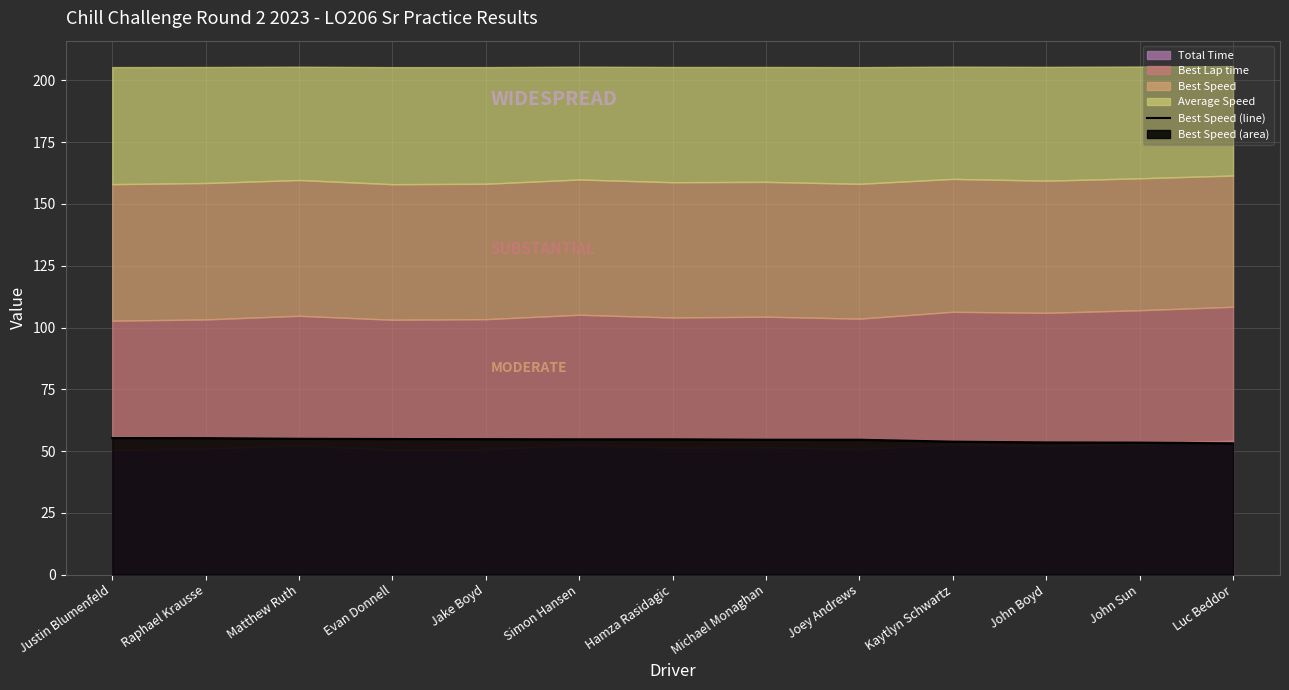

Where does the data first go above 54?

Justin Blumenfeld